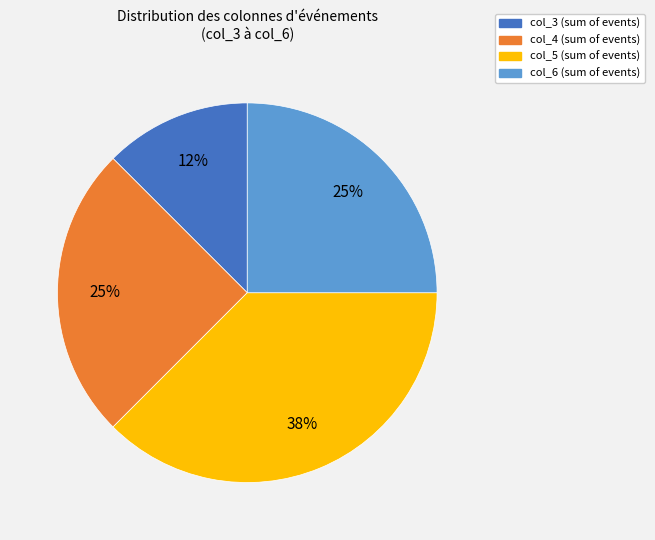

Is there a majority slice in this chart?

No